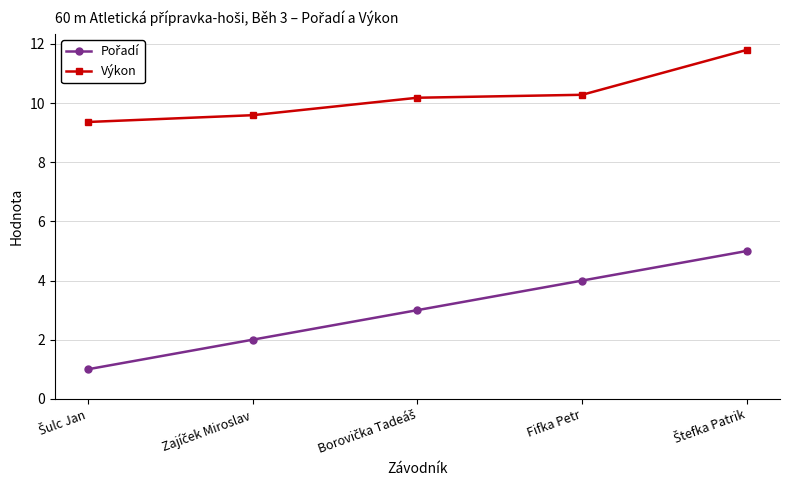

How many data points does each series have?

5